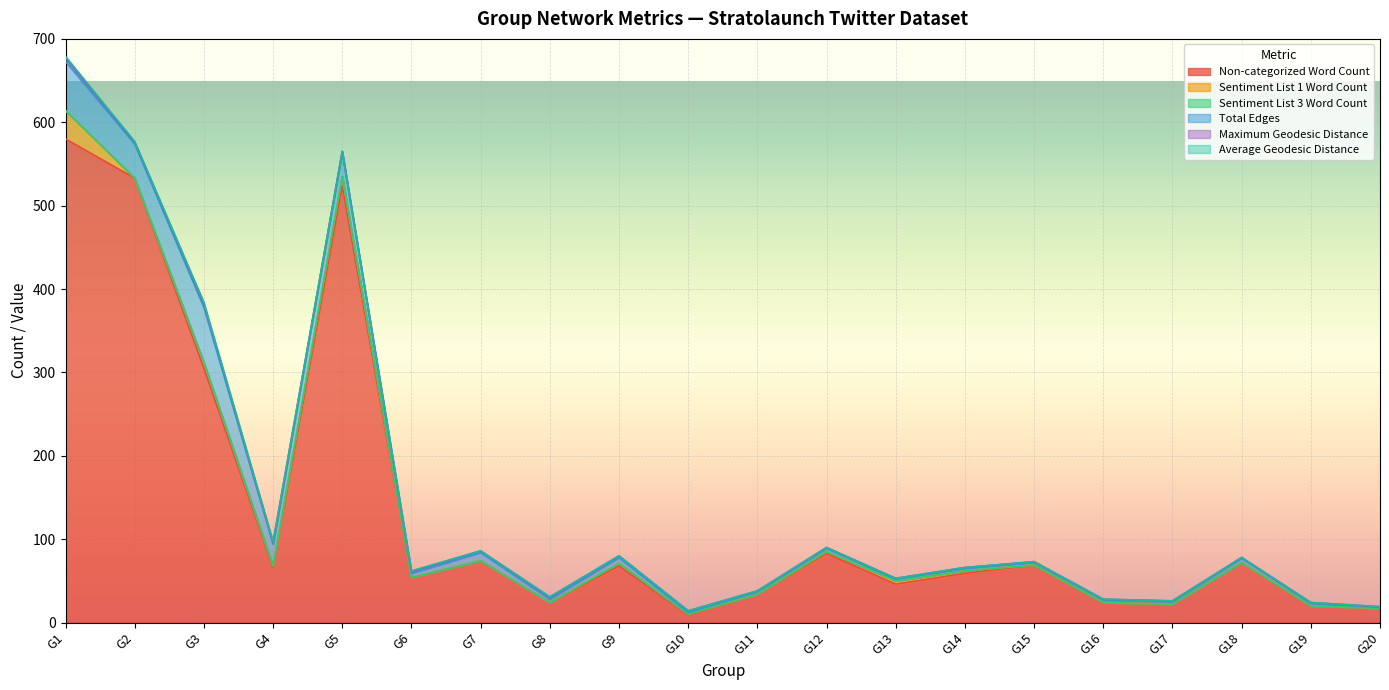

Reading left to right, list all the values displayed in this chart.

Non-categorized Word Count: 580	533	305	66	524	54	74	24	68	9	34	83	46	59	69	24	22	72	20	17
Sentiment List 1 Word Count: 34	0	7	2	11	0	0	0	3	1	0	2	4	3	0	0	0	0	0	0
Sentiment List 3 Word Count: 0	0	0	0	0	0	0	0	0	0	0	0	0	0	0	0	0	0	0	0
Total Edges: 59	41	66	26	30	5	10	4	7	2	3	4	2	3	3	3	3	5	3	1
Maximum Geodesic Distance: 4	2	4	2	0	2	2	2	2	2	1	1	1	1	1	1	1	1	1	1
Average Geodesic Distance: 2	1	2	1	0	1	0	1	0	0	0	0	0	0	0	0	0	0	0	0